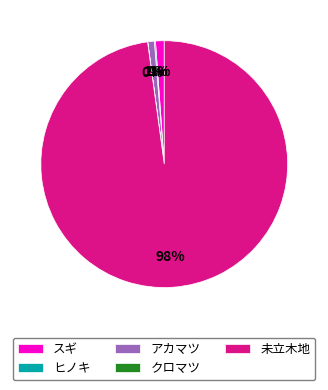

To the nearest percent, what is the average slice percentage?

20%